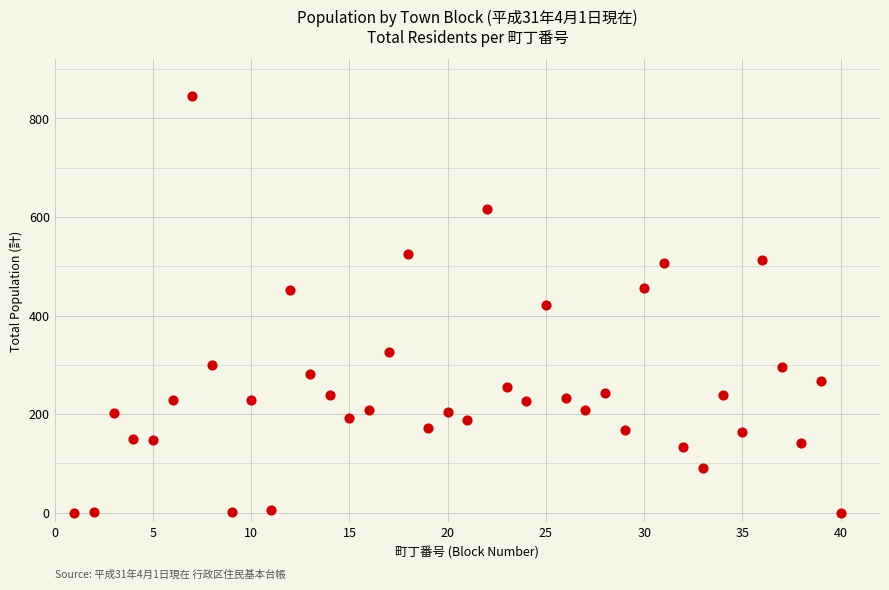

What is the range of Y values (max minus min)?

845